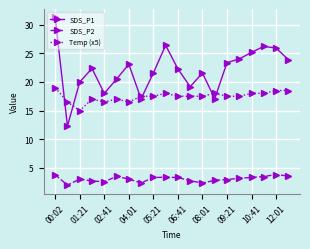

What is the value of the SDS_P1 point at the 18th from the left?

26.2